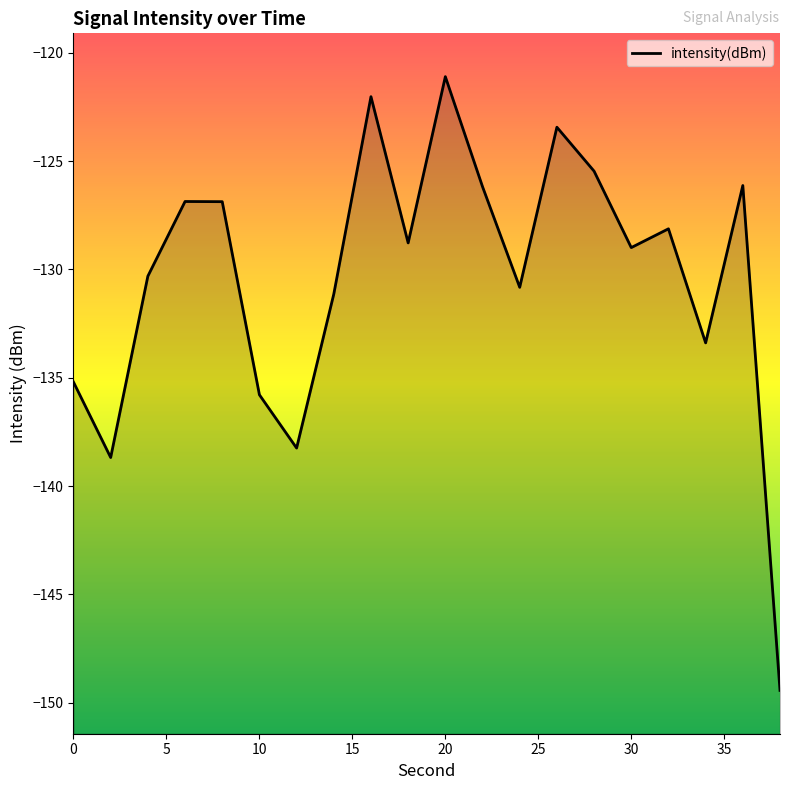

Which category has the highest value across all series?

20